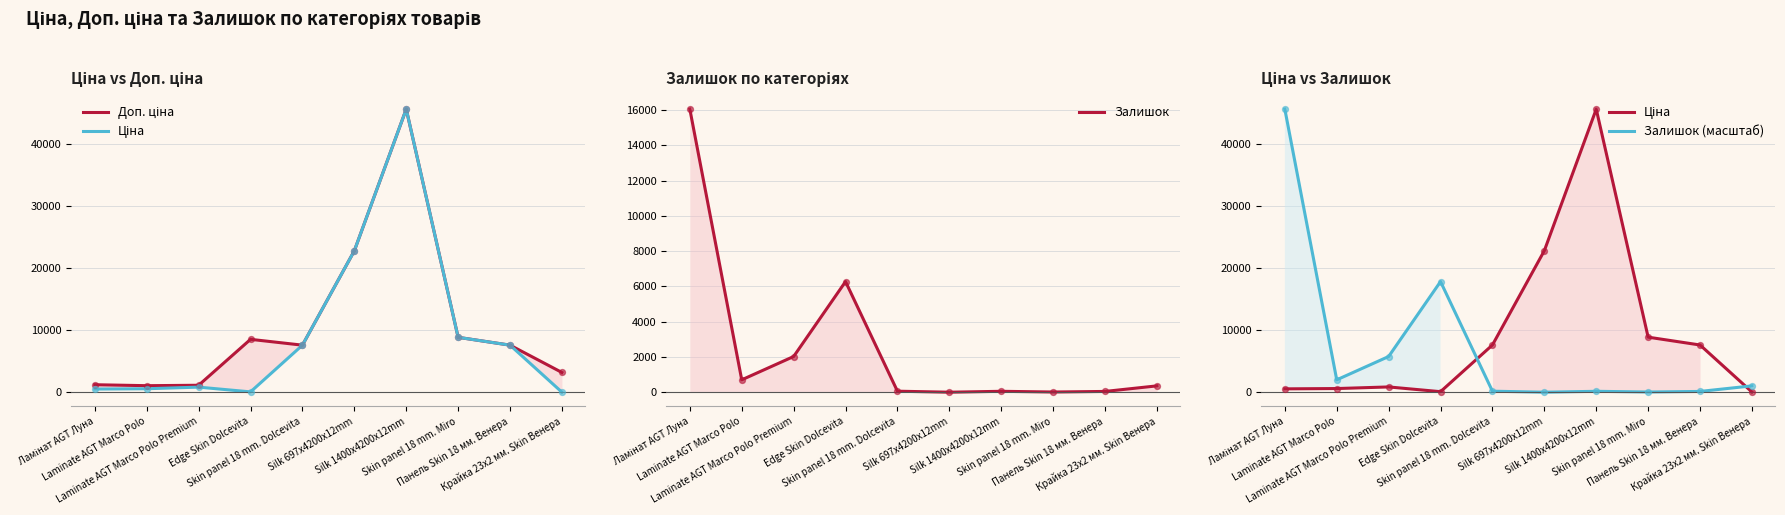

What is the total value across all series at Edge Skin Dolcevita?

32687.4